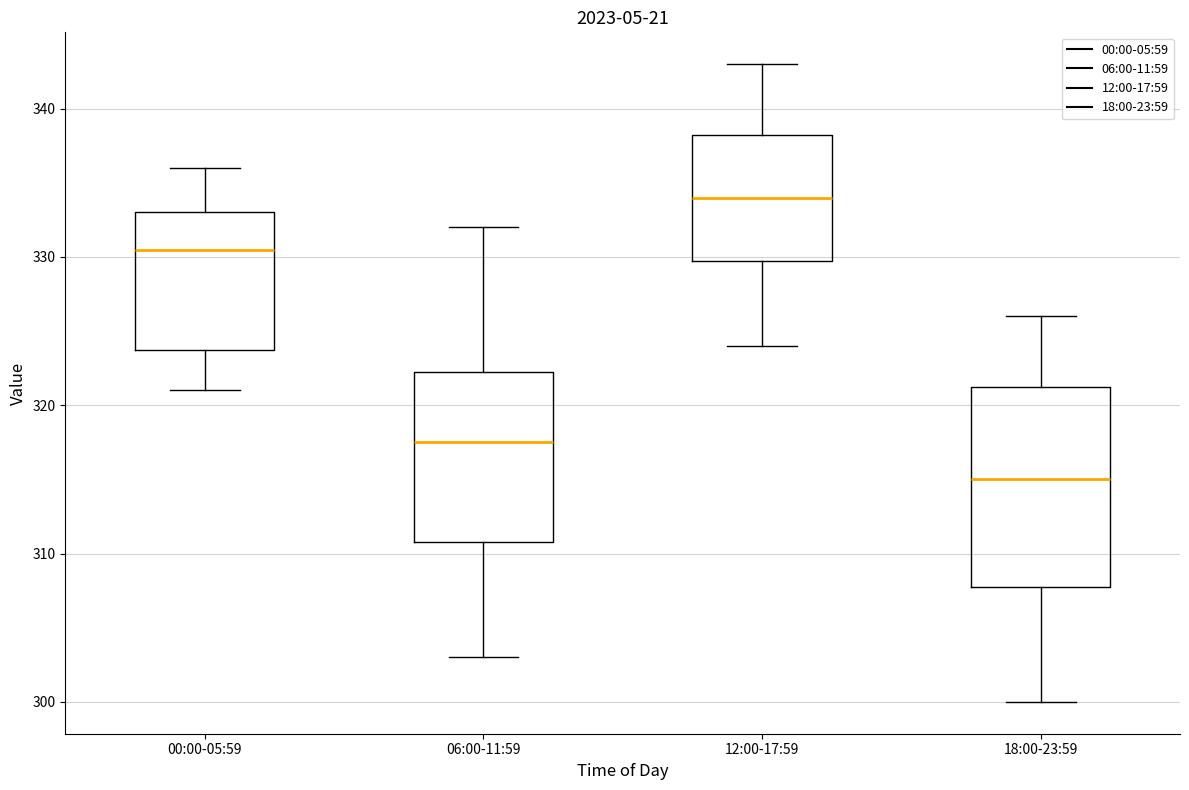

Reading left to right, transcribe this box plot: for each box, give where its median line is, the range the box spans, and where its two whiskers end, as read against the y-axis. The values are not printed on the chart, so give them approximately, as read against the axis.

00:00-05:59: median 331, box 324 to 333, whiskers 321 to 336
06:00-11:59: median 318, box 311 to 322, whiskers 303 to 332
12:00-17:59: median 334, box 330 to 338, whiskers 324 to 343
18:00-23:59: median 315, box 308 to 321, whiskers 300 to 326